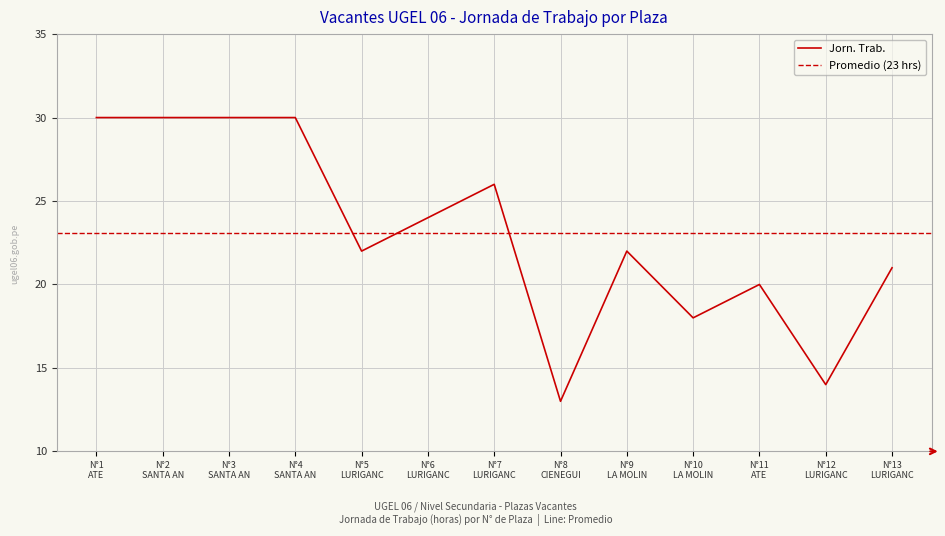

What is the lowest value of the Jorn. Trab. series?

13